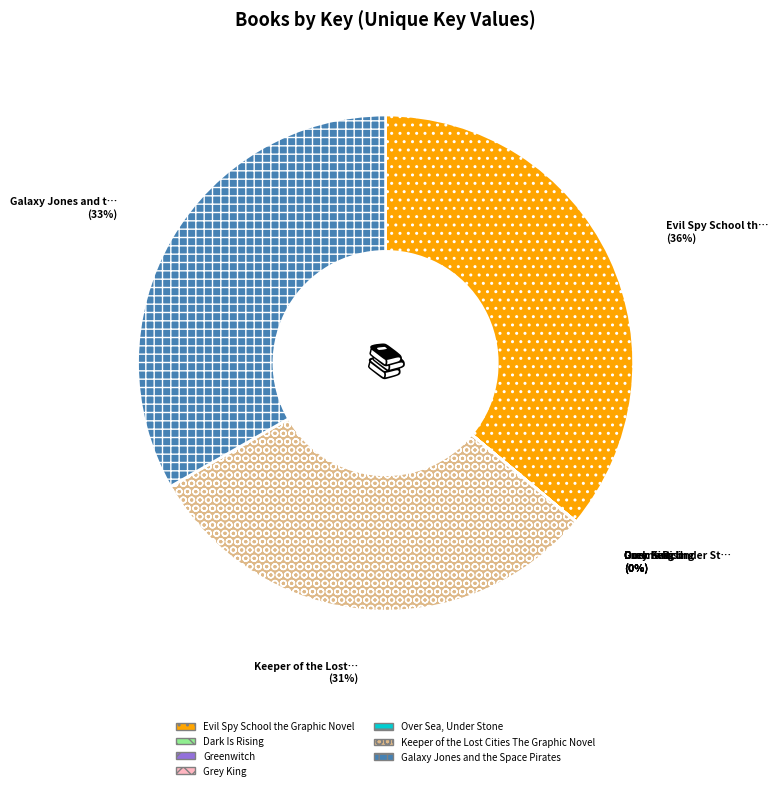

True or false: Galaxy Jones and the Space Pirates accounts for 20% of the total.

False